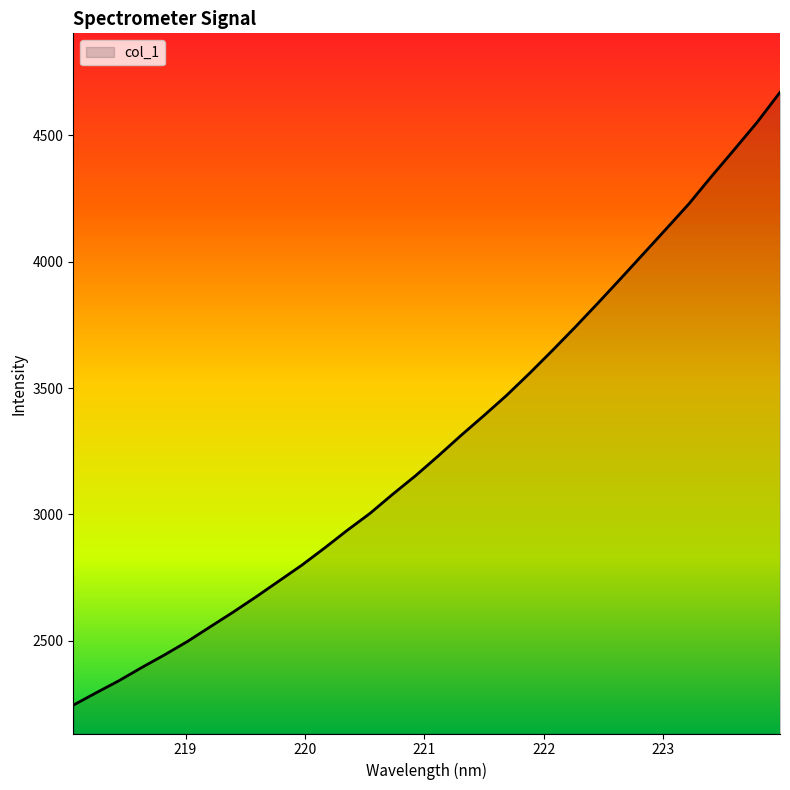

What is the maximum value shown in the chart?

4671.0